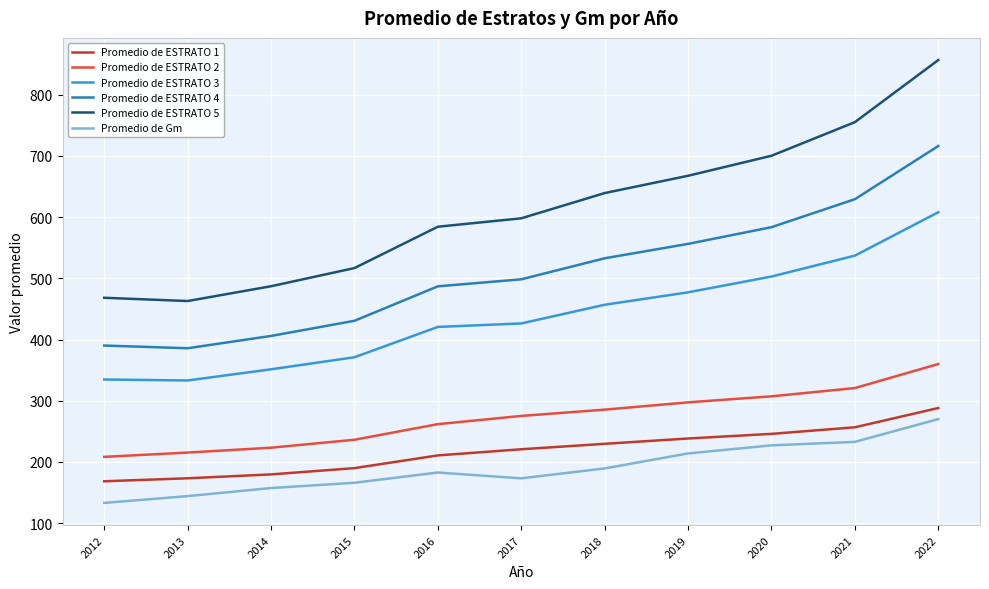

What is the approximate value of Promedio de ESTRATO 3 at 2017?

426.3